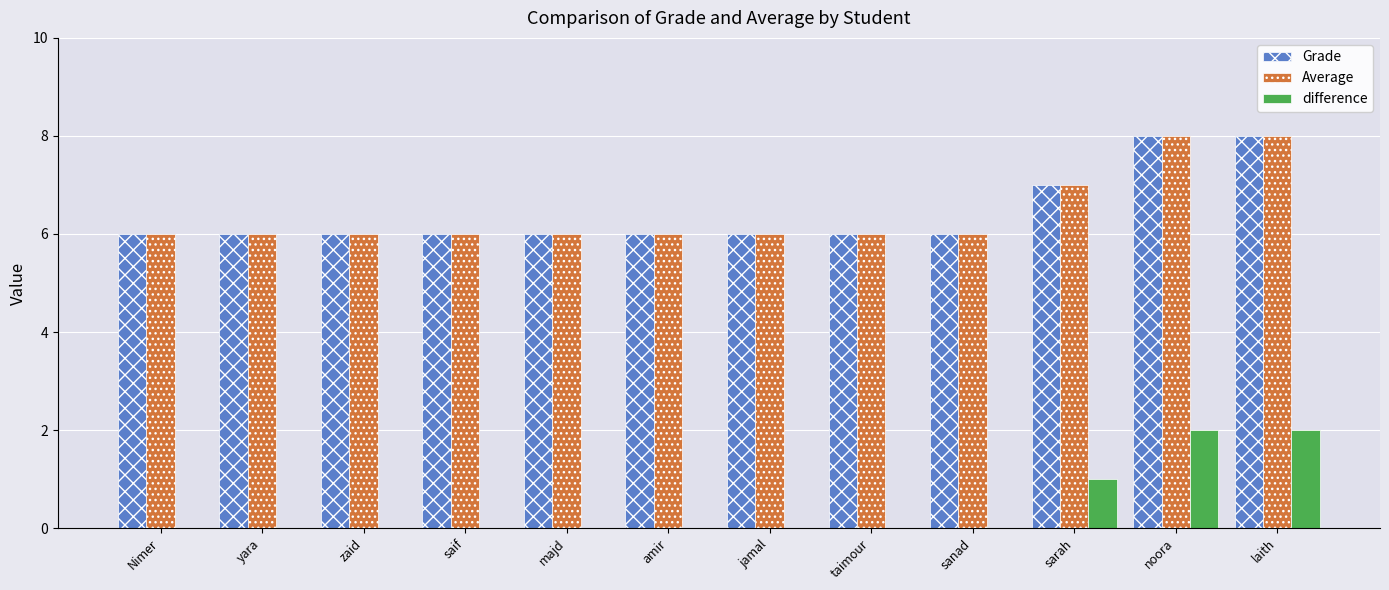

What is the greatest value displayed?

8